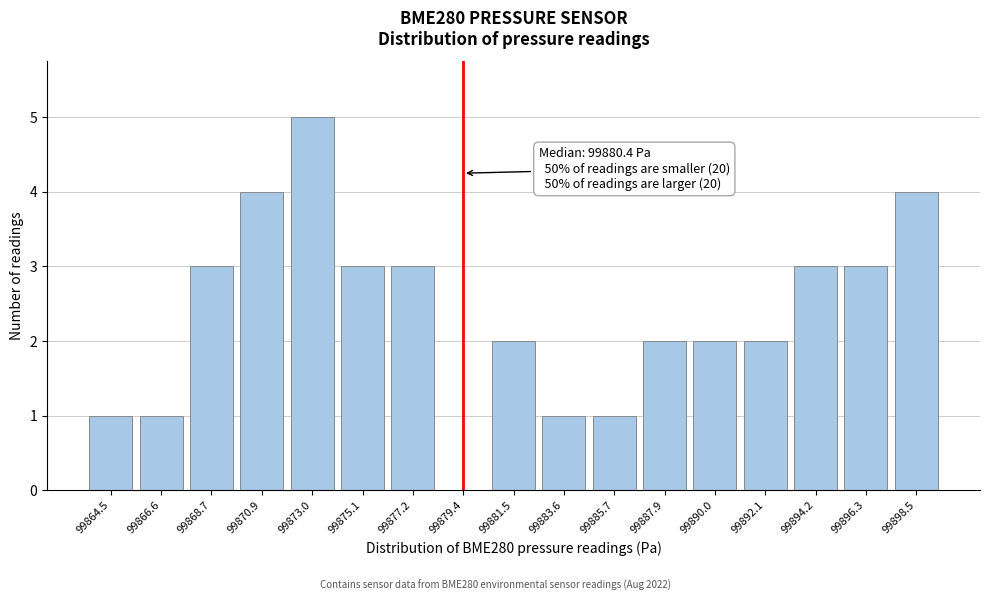

Reading left to right, what are all the values shown in this chart?

99864.5=1	99866.6=1	99868.7=3	99870.9=4	99873.0=5	99875.1=3	99877.2=3	99879.4=0	99881.5=2	99883.6=1	99885.7=1	99887.9=2	99890.0=2	99892.1=2	99894.2=3	99896.3=3	99898.5=4